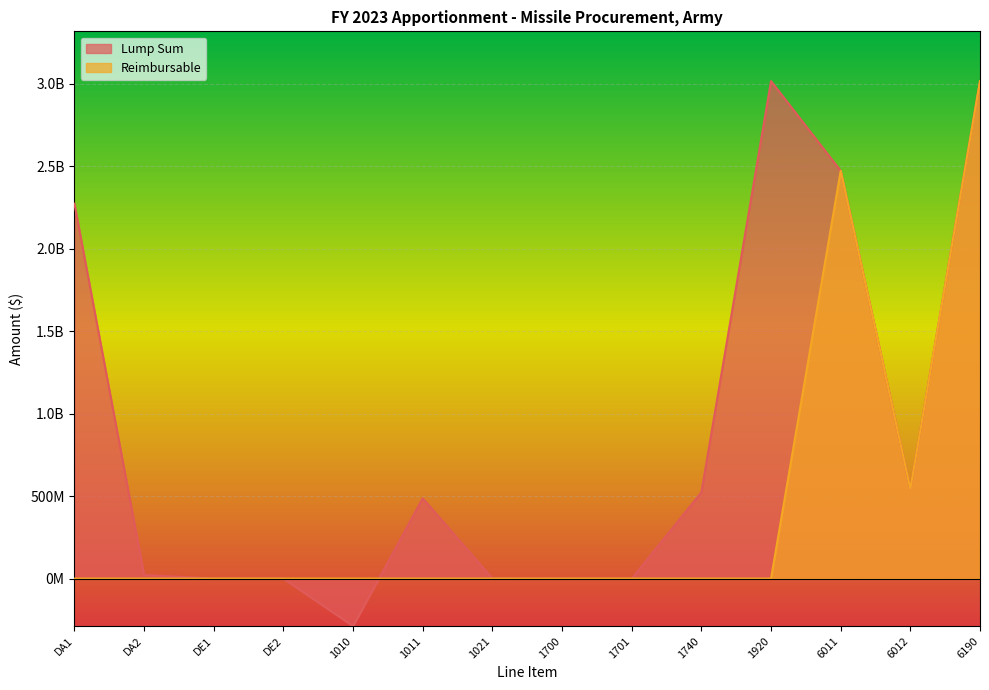

Where do Reimbursable and Lump Sum first cross each other?

1010 and 1011